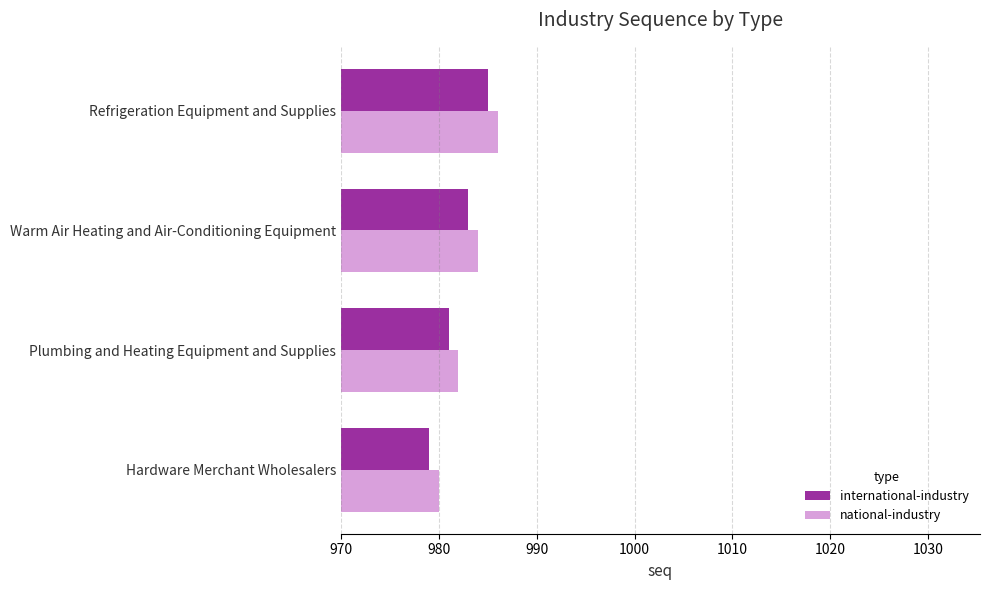

How many international-industry values are between 981 and 985?

3